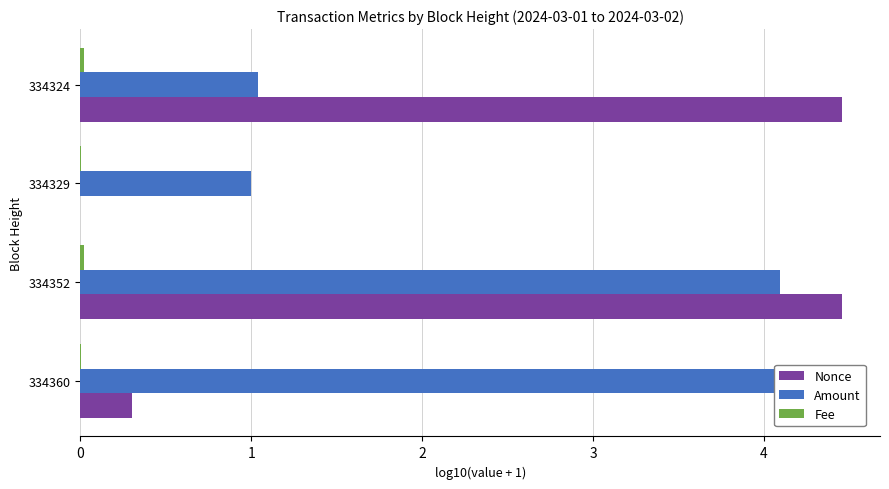

What is the maximum value shown in the chart?

4.5